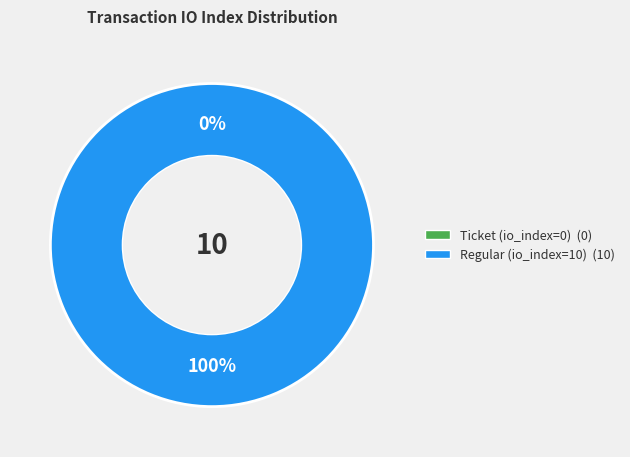

Which category has the biggest portion of the pie?

Regular (io_index=10)